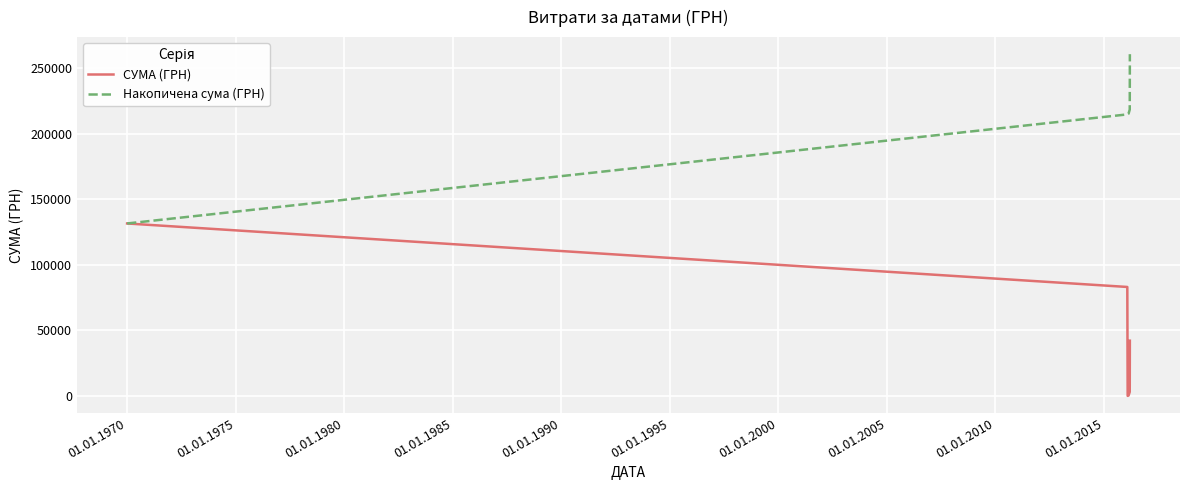

Which series has the largest total across all categories?

Накопичена сума (ГРН)